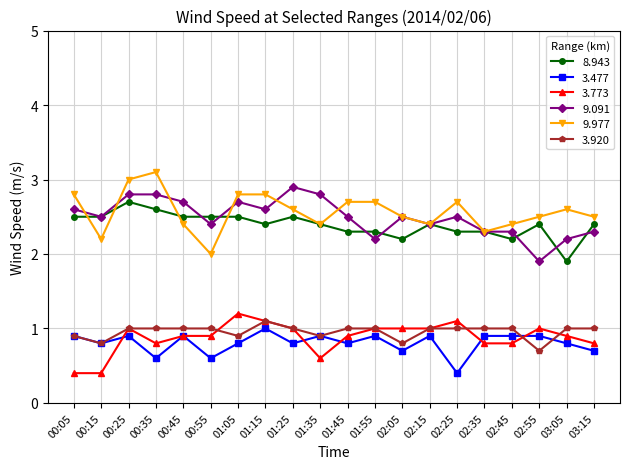

What is the difference between the highest and lowest values at 00:35?

2.5